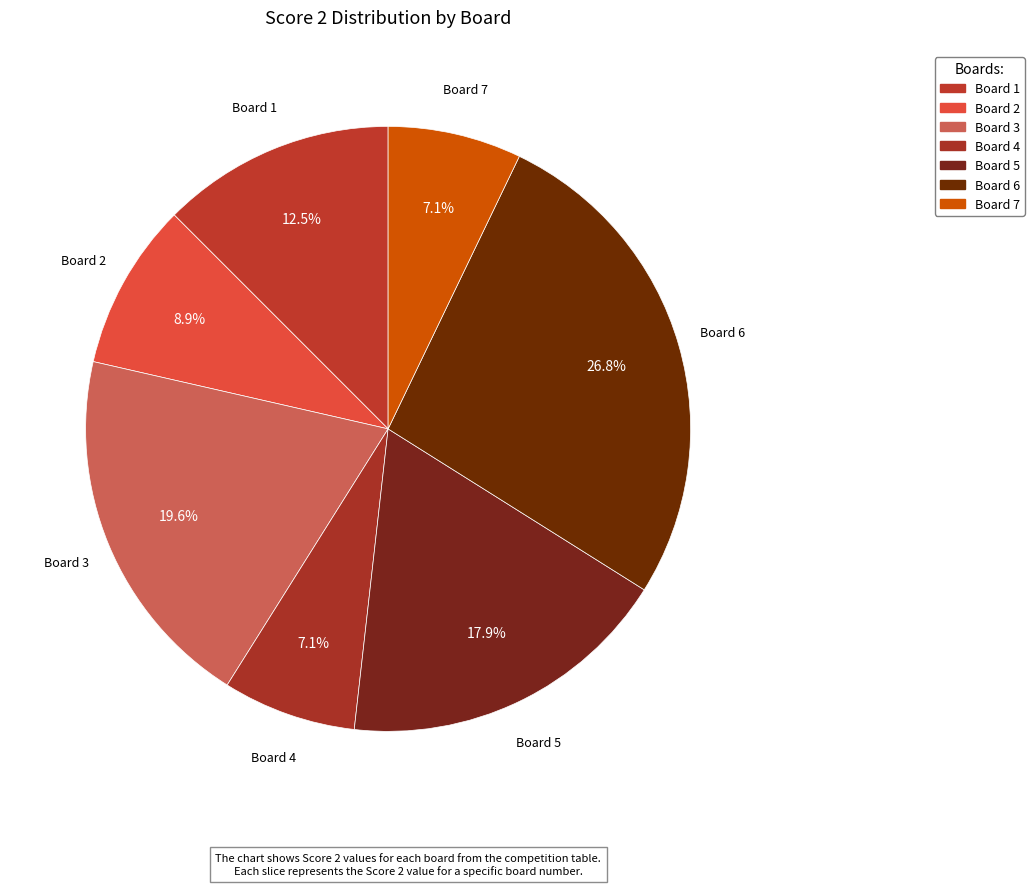

How many slices are in this pie chart?

7